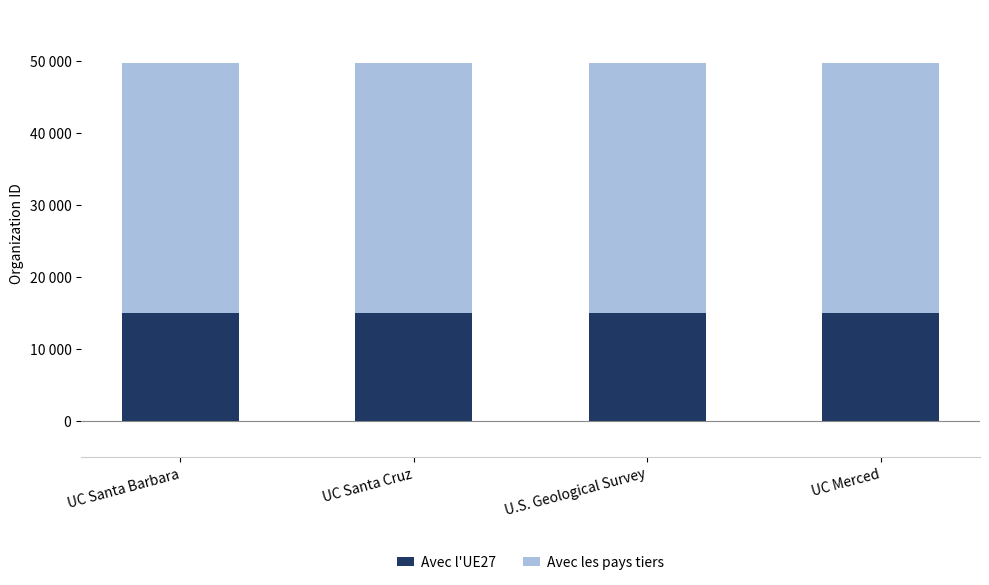

True or false: Avec les pays tiers has a value of 34820 at U.S. Geological Survey.

True